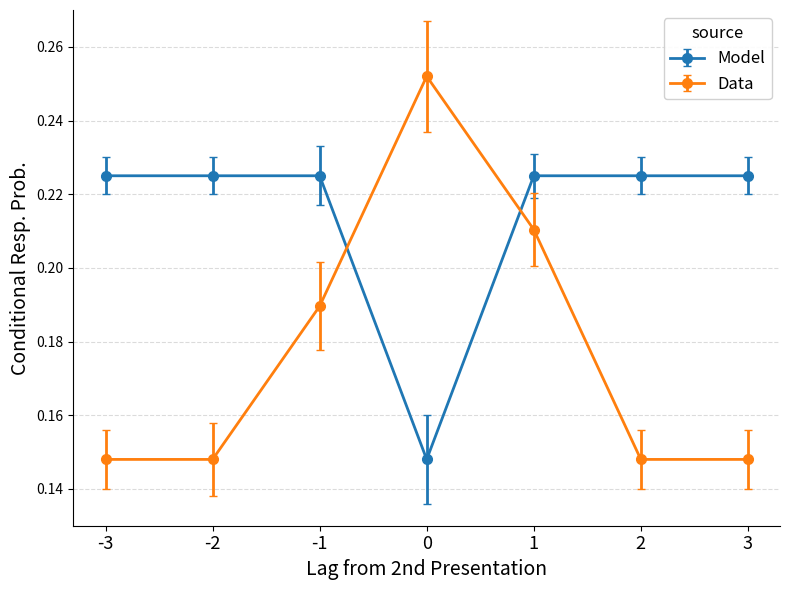

What is the sum of all Model values?

1.5